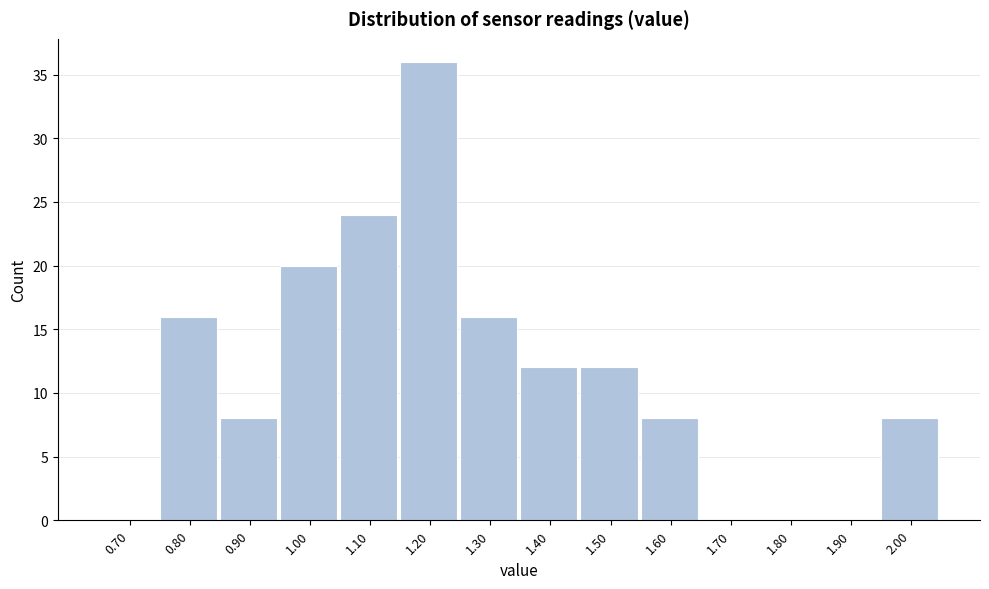

Reading left to right, transcribe all the data shown in this chart.

0.70=0	0.80=16	0.90=8	1.00=20	1.10=24	1.20=36	1.30=16	1.40=12	1.50=12	1.60=8	1.70=0	1.80=0	1.90=0	2.00=8